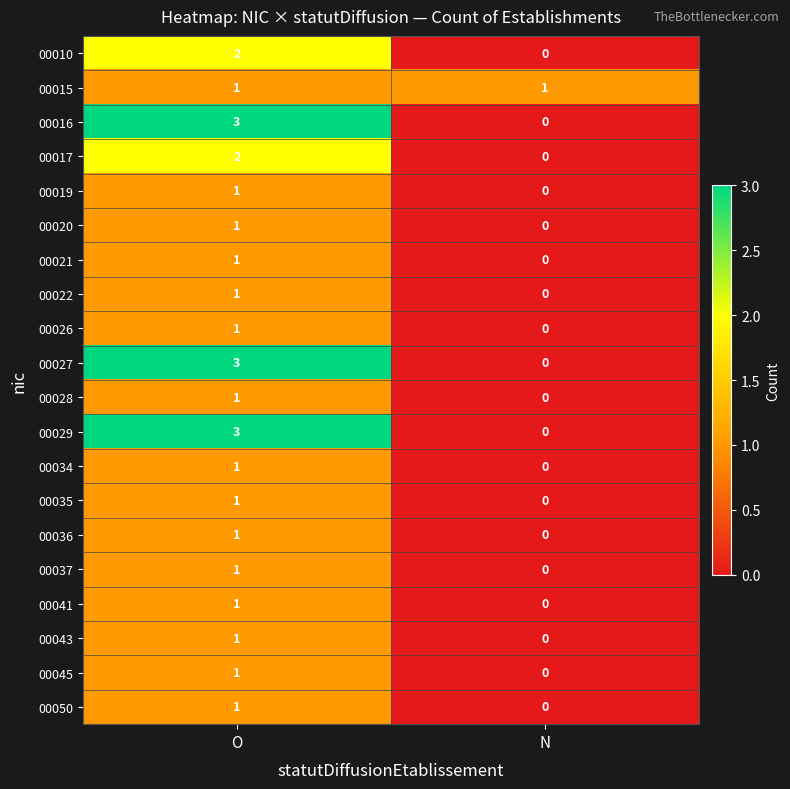

Where is 00028 nearest to the value 0?

N